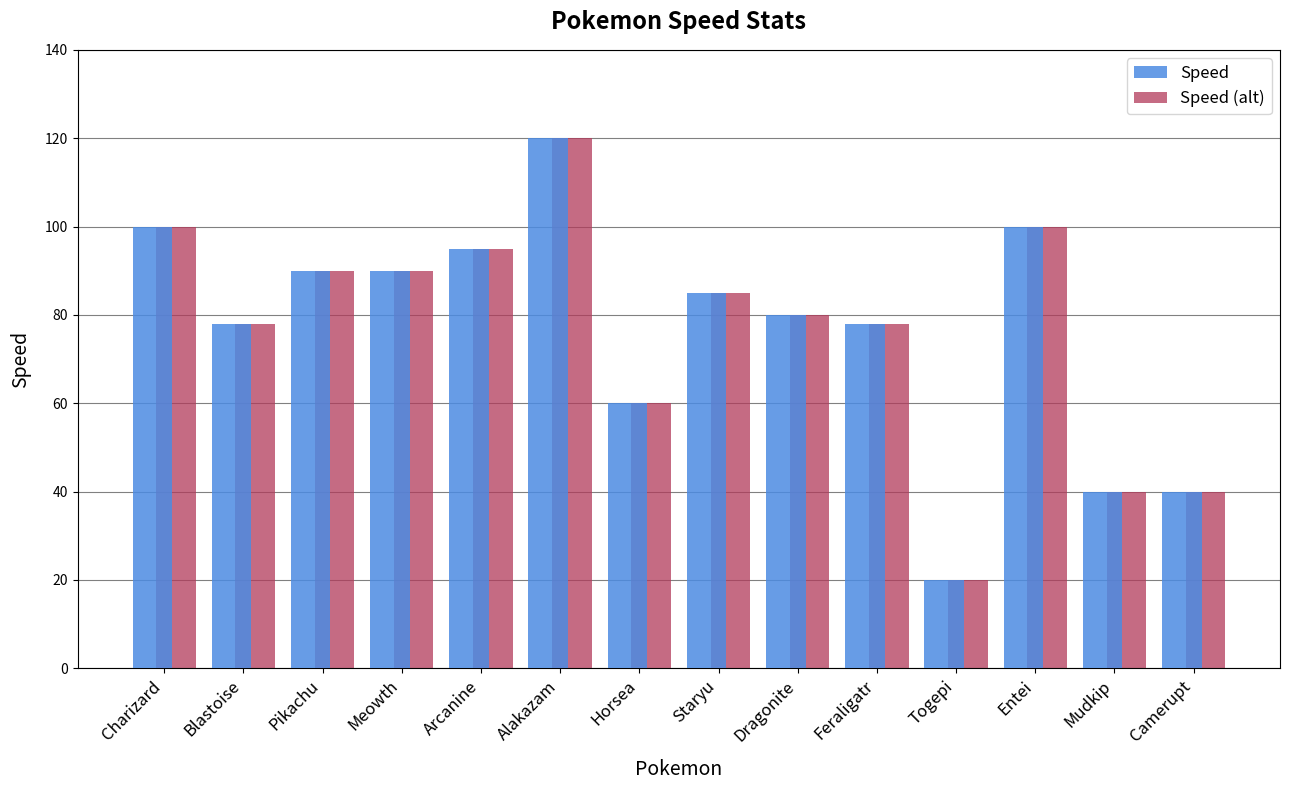

What are all the series names shown in the legend?

Speed, Speed (alt)